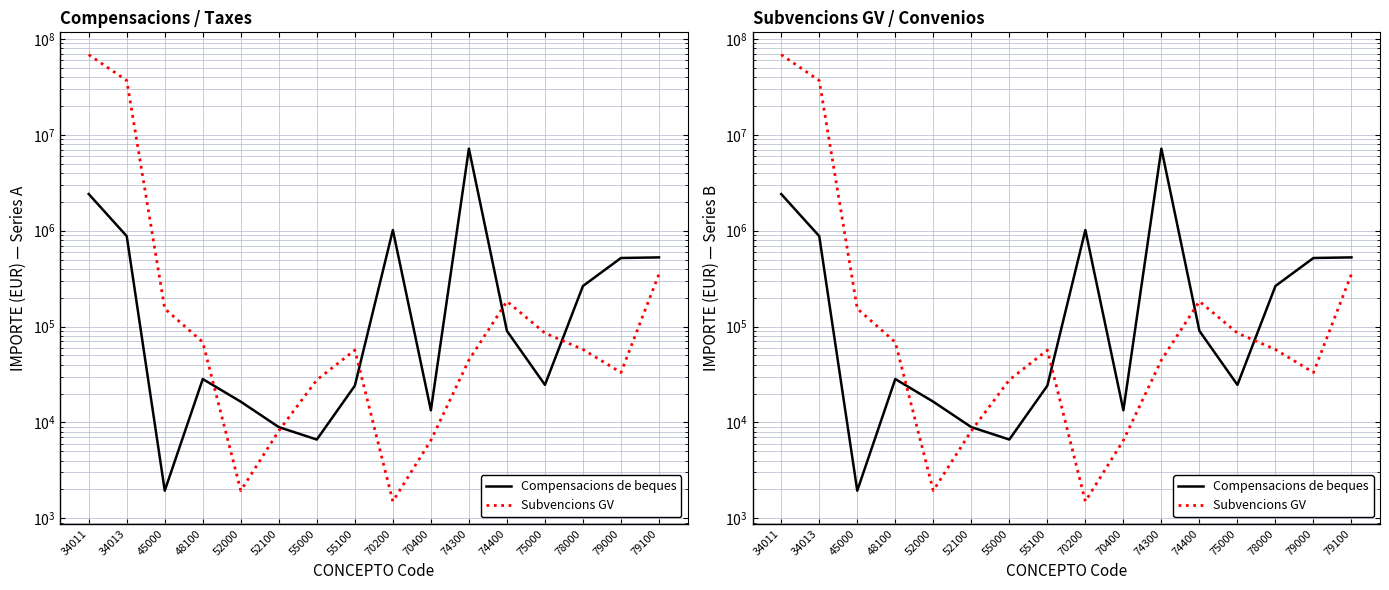

Reading right to left, list all the values displayed in this chart.

Compensacions de beques: 526859.6	519315.4	265000.0	24642.0	90100.0	7185063.5	13368.0	1016377.0	24141.0	6622.8	8927.1	16436.9	28322.1	1938.8	877342.4	2414301.1
Subvencions GV: 352996.0	33137.6	57628.6	85492.2	183344.3	44674.6	6491.0	1500.0	56812.3	27747.4	8163.0	1938.8	68719.0	153688.9	36918793.3	68719773.8